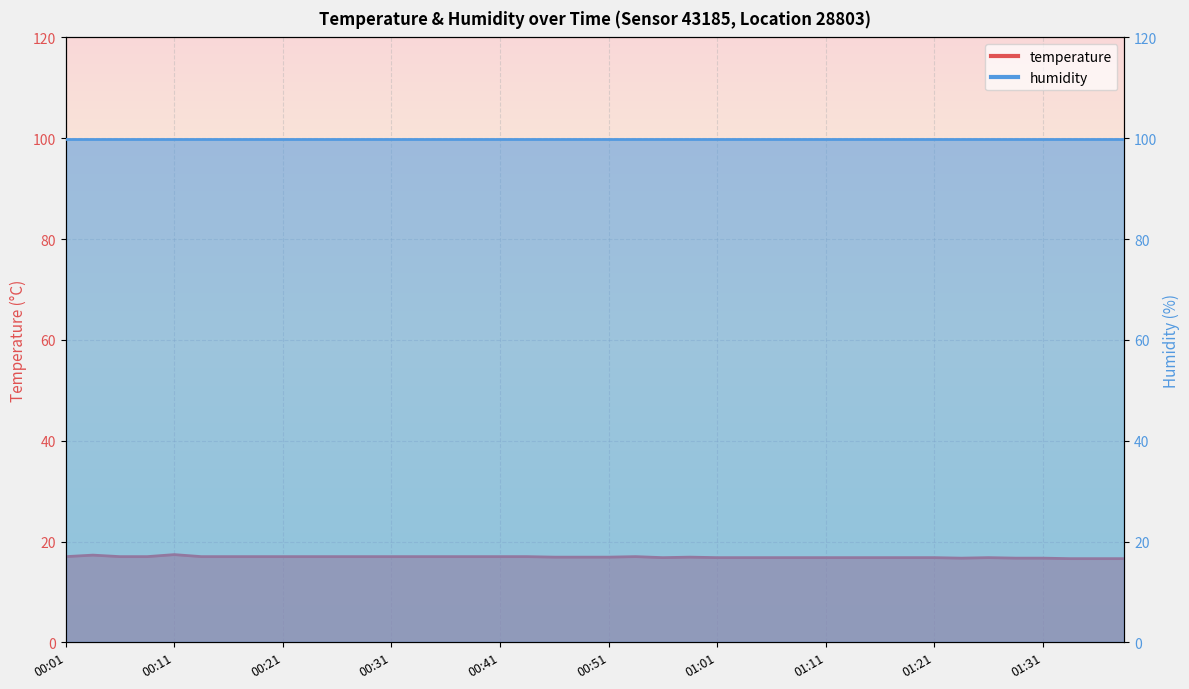

At which category does the data reach its first local peak?

00:04